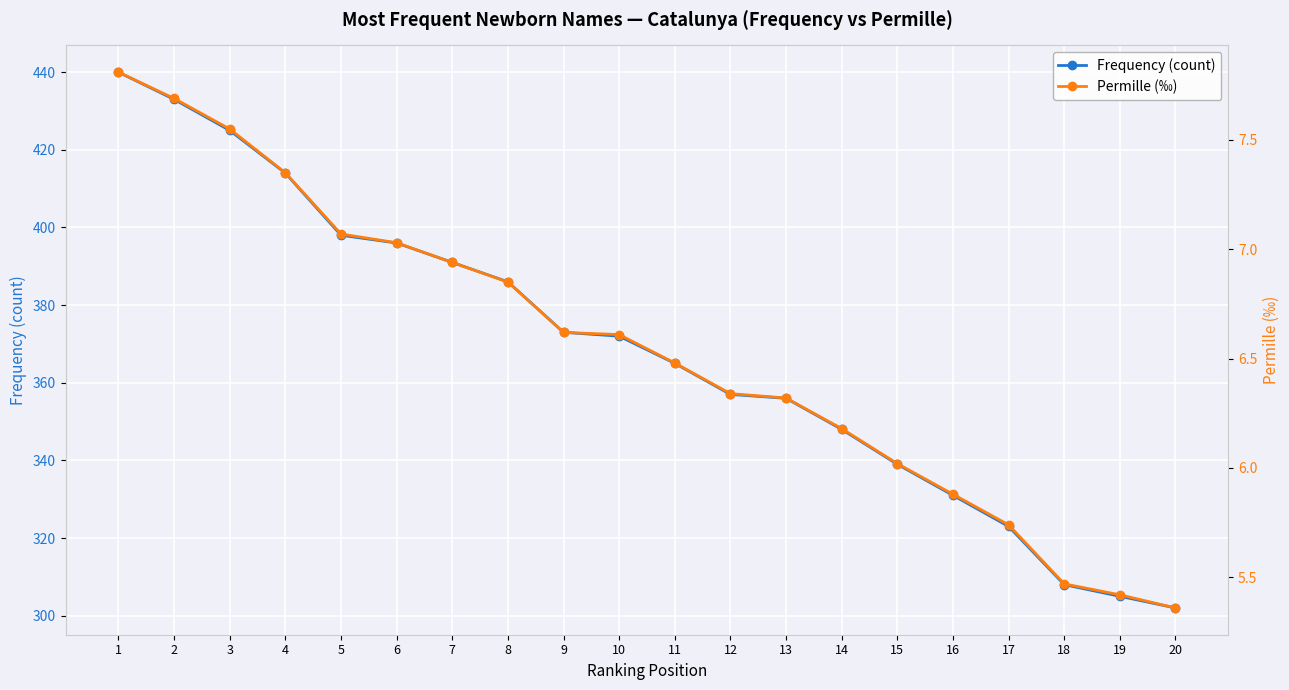

Reading right to left, extract all data points from this chart.

Frequency (count): 302.0	305.0	308.0	323.0	331.0	339.0	348.0	356.0	357.0	365.0	372.0	373.0	386.0	391.0	396.0	398.0	414.0	425.0	433.0	440.0
Permille (‰): 5.4	5.4	5.5	5.7	5.9	6.0	6.2	6.3	6.3	6.5	6.6	6.6	6.8	6.9	7.0	7.1	7.3	7.5	7.7	7.8